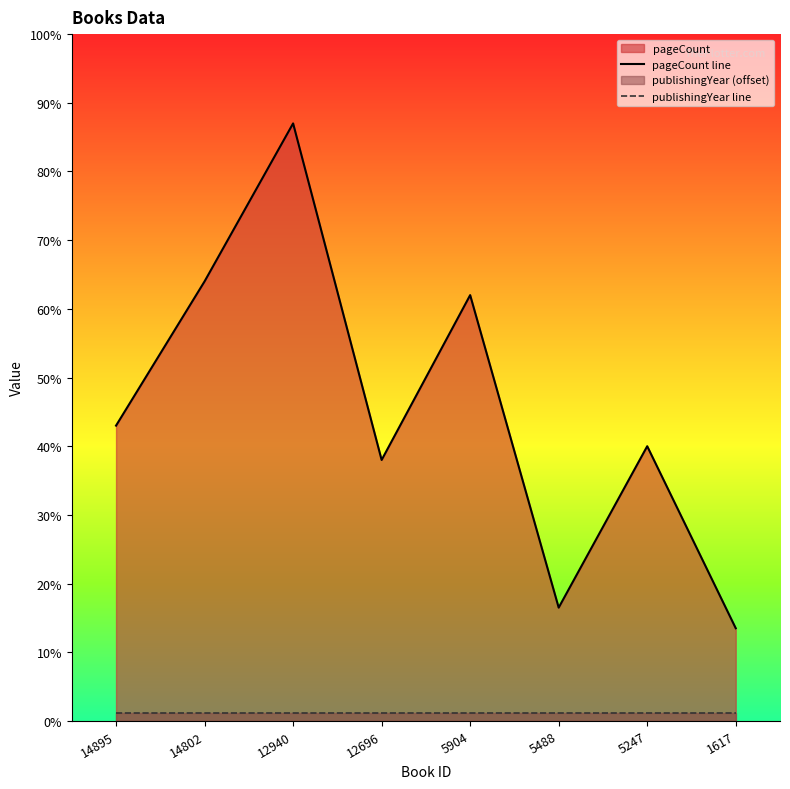

At which category does the data reach its first local peak?

12940